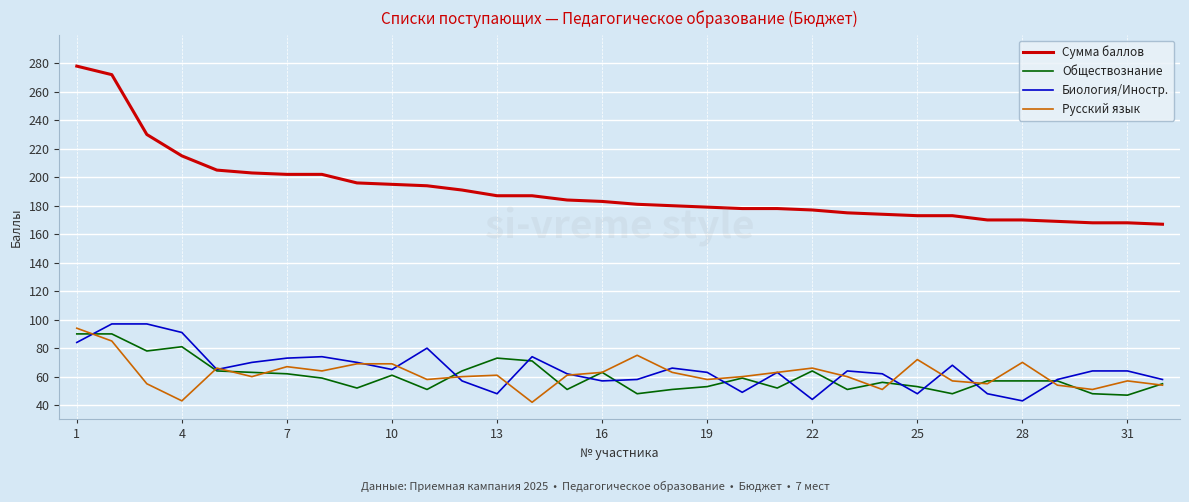

Which series has the largest range (max minus min)?

Сумма баллов